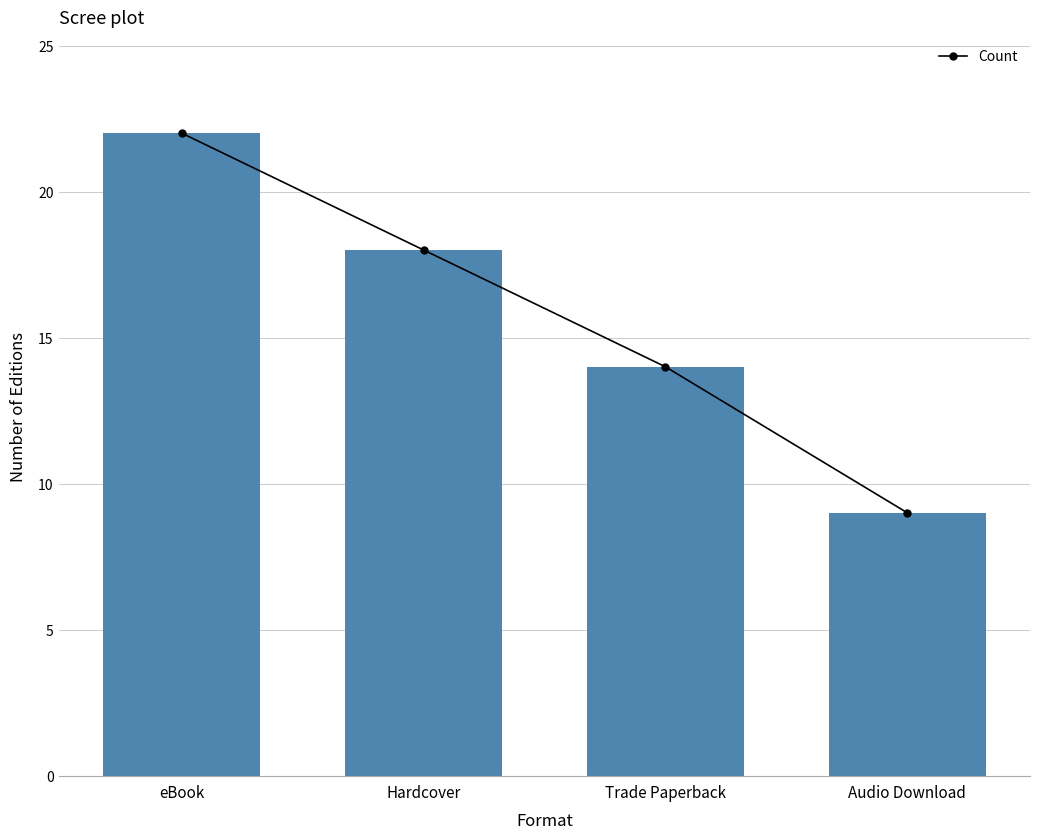

What is the change in value from Hardcover to Trade Paperback?

-4